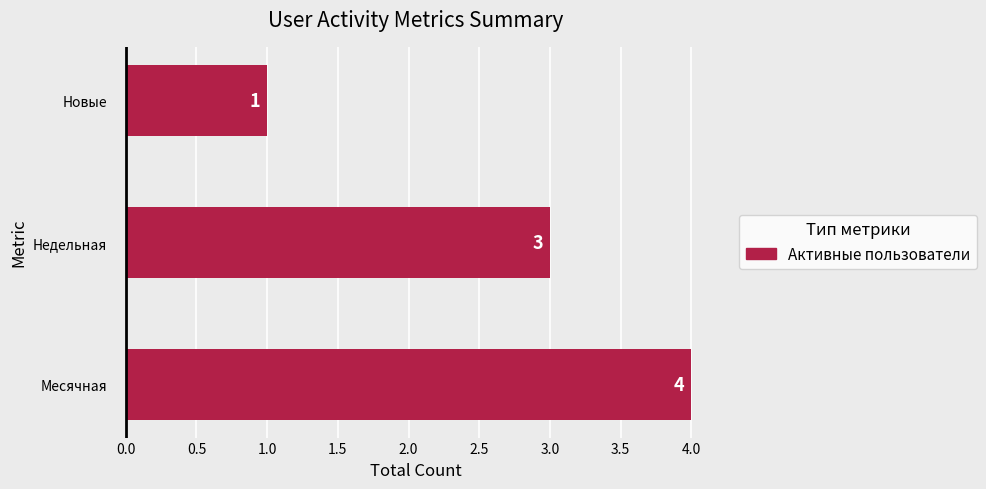

Reading top to bottom, list all the values displayed in this chart.

1	3	4